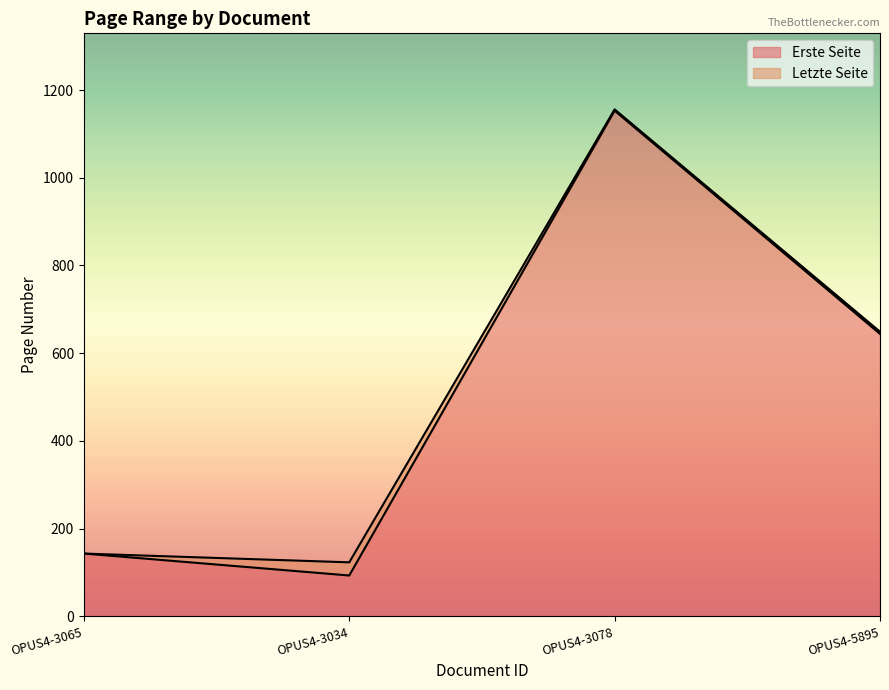

What is the minimum value shown in the chart?

93